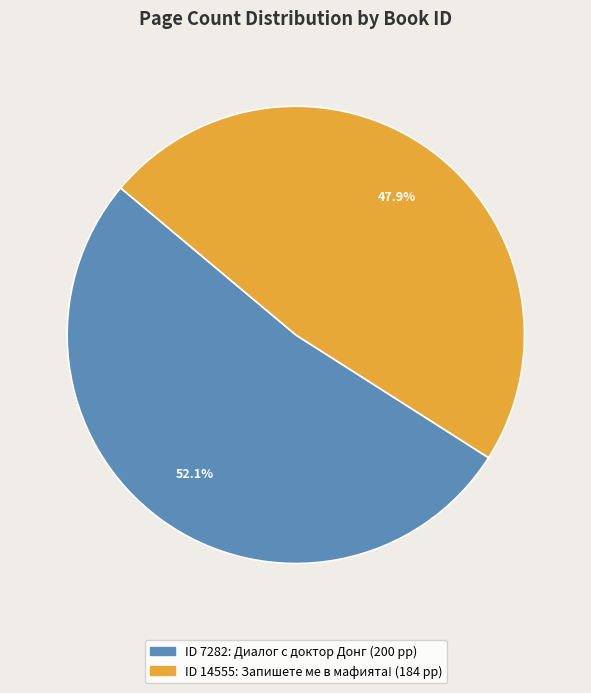

Is there a majority slice in this chart?

Yes